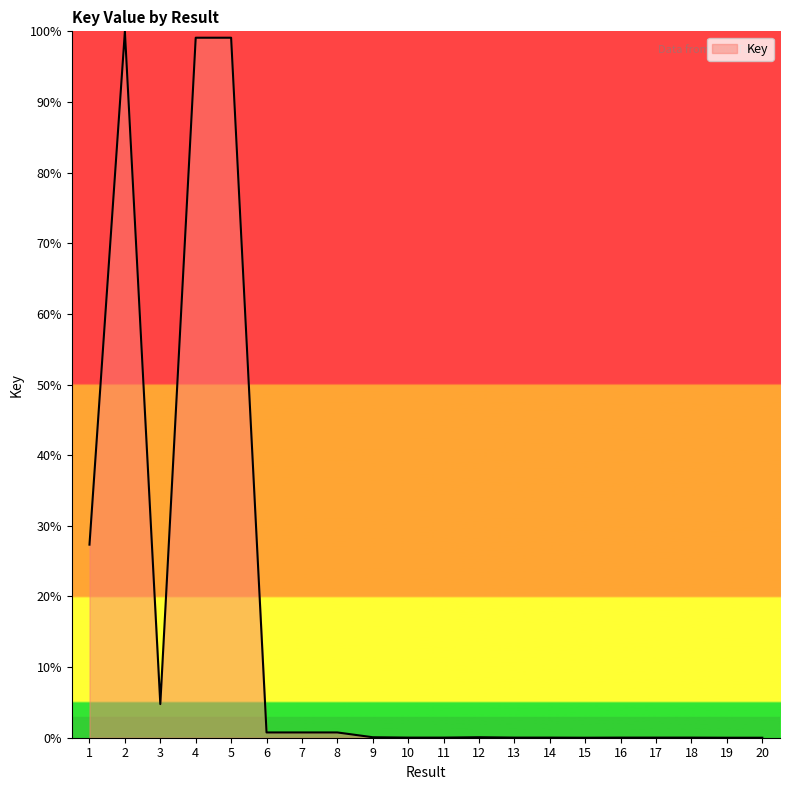

What is the difference between the maximum and minimum values?

100.0